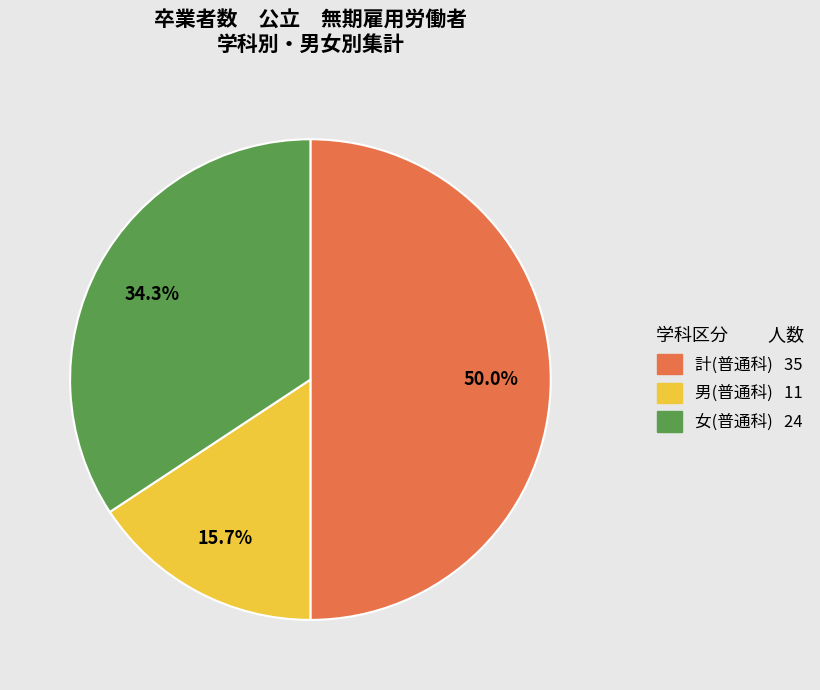

Rank the categories by value from highest to lowest.

計(普通科), 女(普通科), 男(普通科)